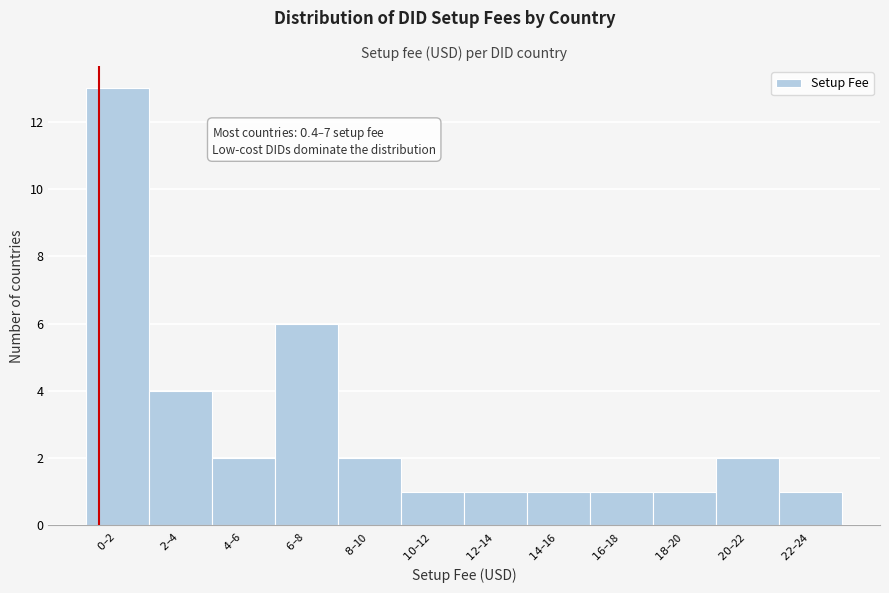

Reading right to left, extract all data points from this chart.

1	2	1	1	1	1	1	2	6	2	4	13